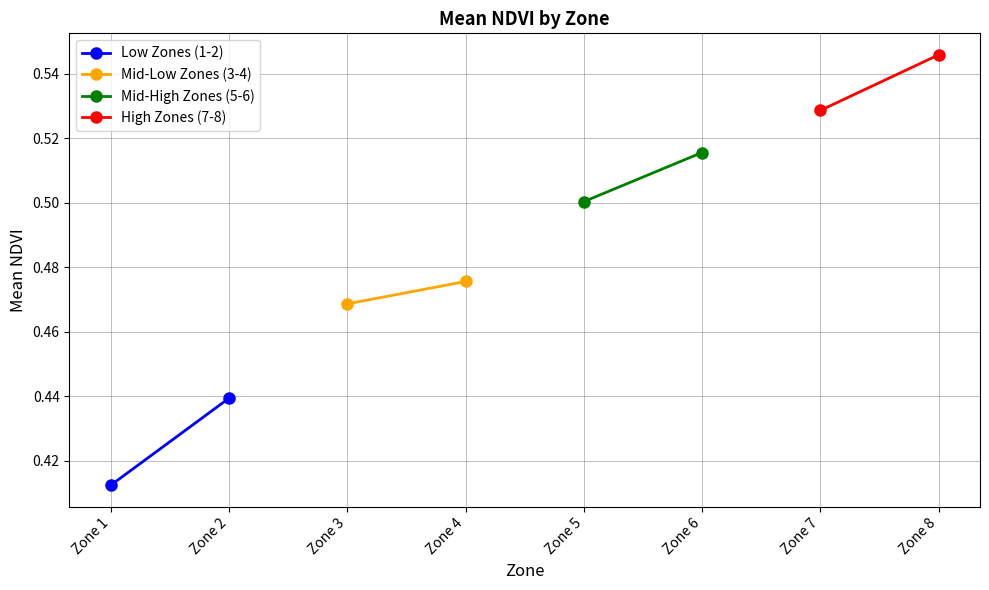

Reading left to right, extract all data points from this chart.

Low Zones (1-2): 0.4	0.4
Mid-Low Zones (3-4): 0.5	0.5
Mid-High Zones (5-6): 0.5	0.5
High Zones (7-8): 0.5	0.5